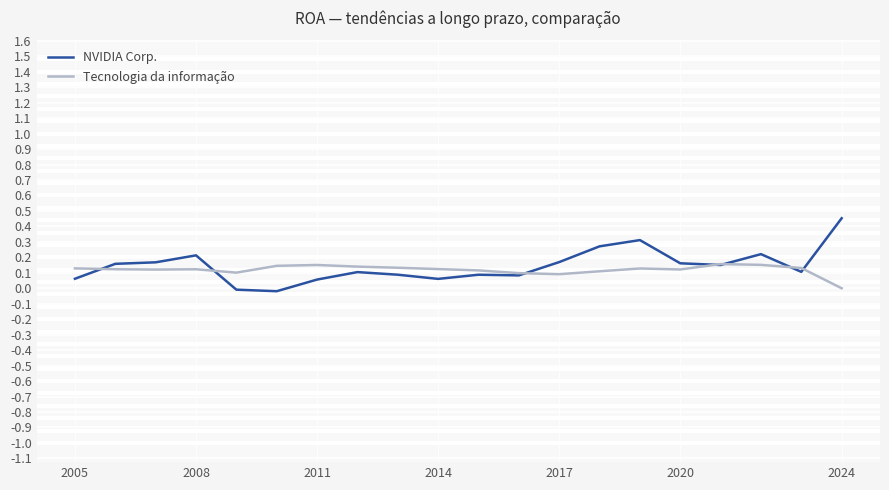

List the series in order of their peak value, highest first.

NVIDIA Corp., Tecnologia da informação